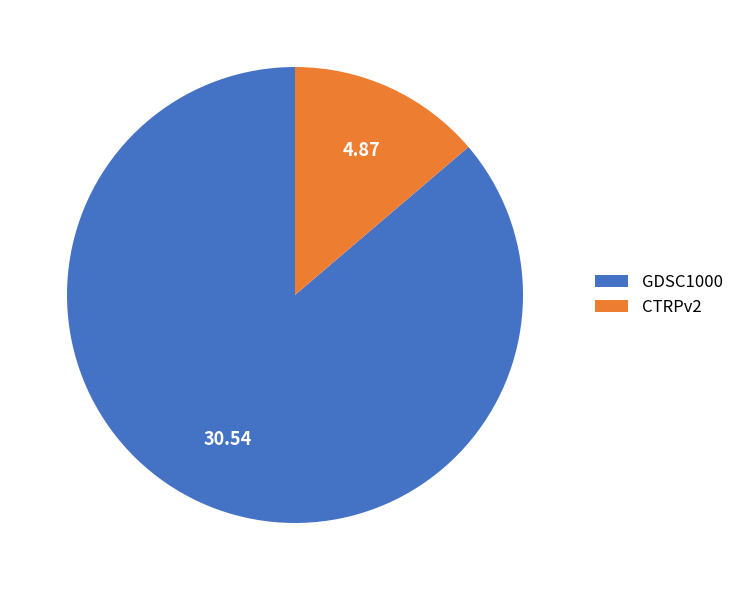

Rank the categories by value from highest to lowest.

GDSC1000, CTRPv2